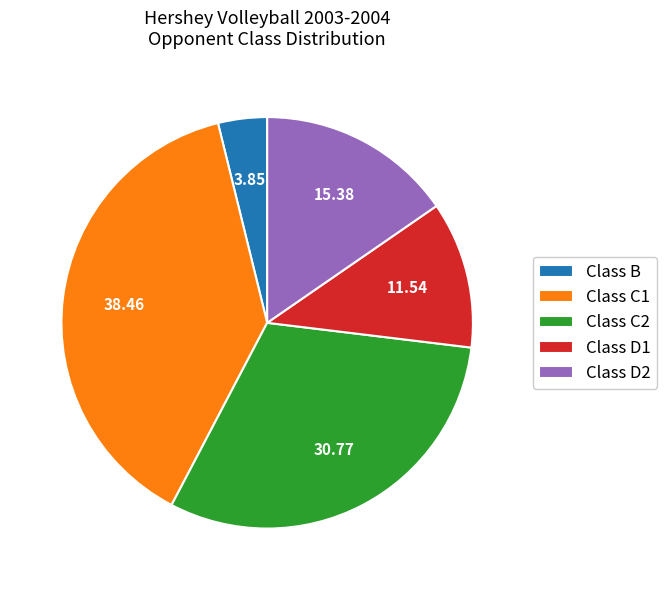

Between Class C2 and Class D1, which is larger?

Class C2